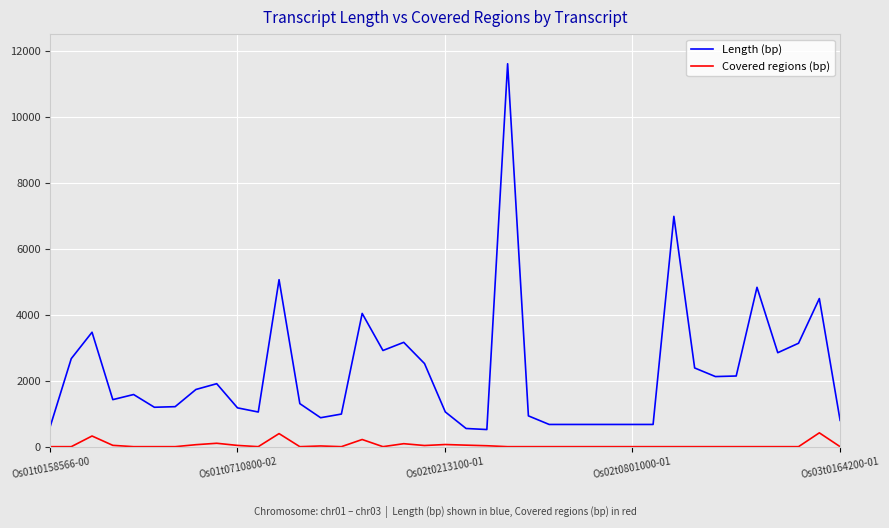

Which series has the largest total across all categories?

Length (bp)